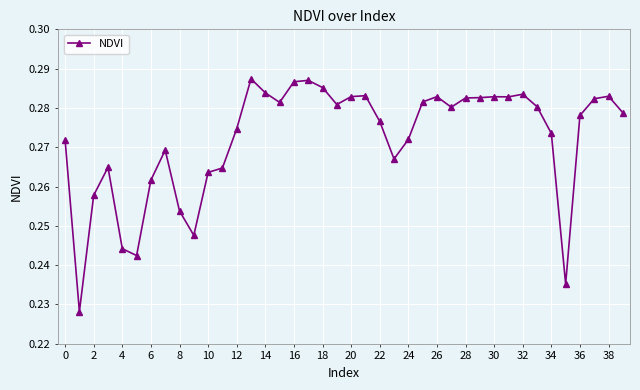

True or false: the data has more than 0 interior local peaks.

True